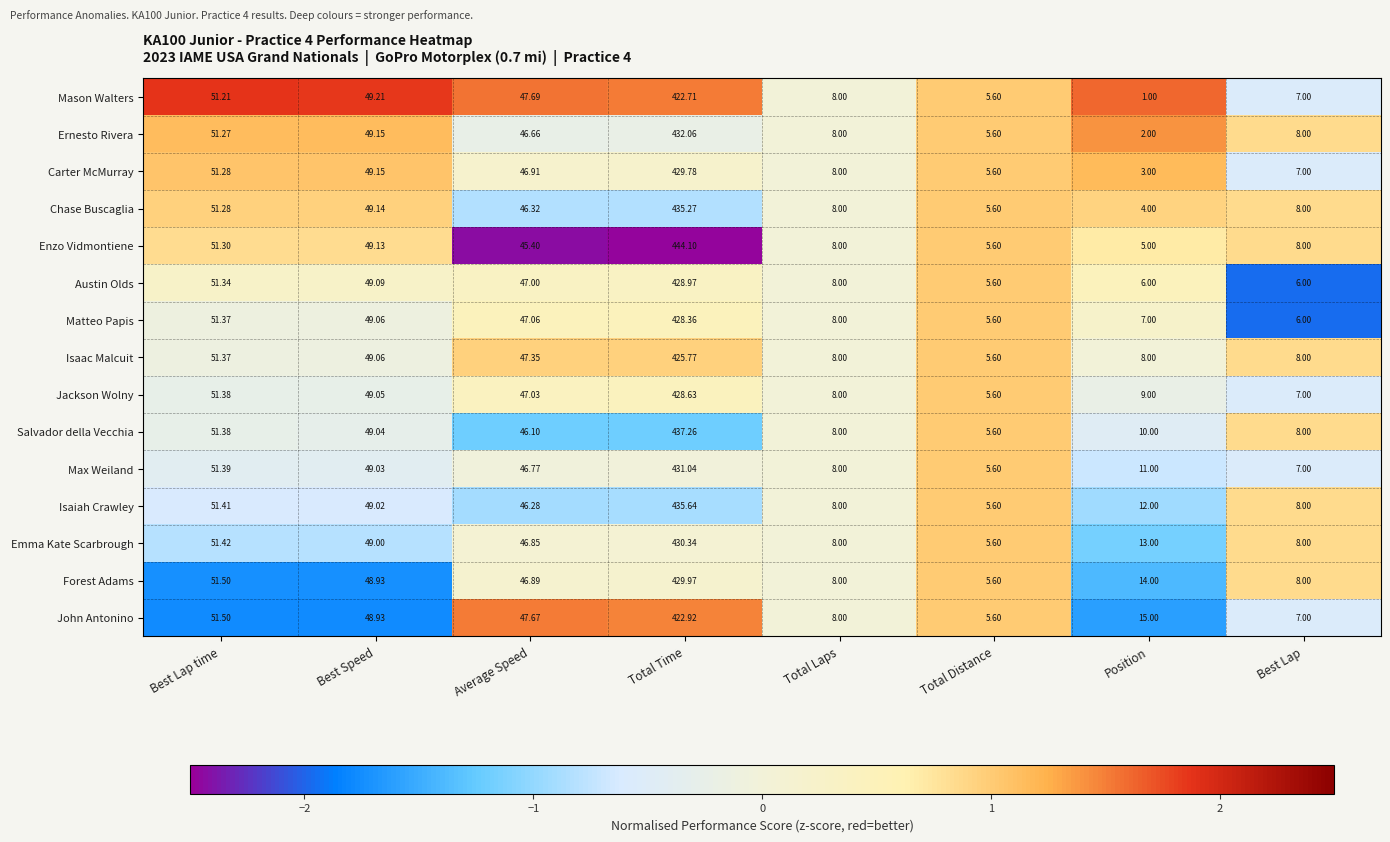

Which series has the largest total across all categories?

Enzo Vidmontiene